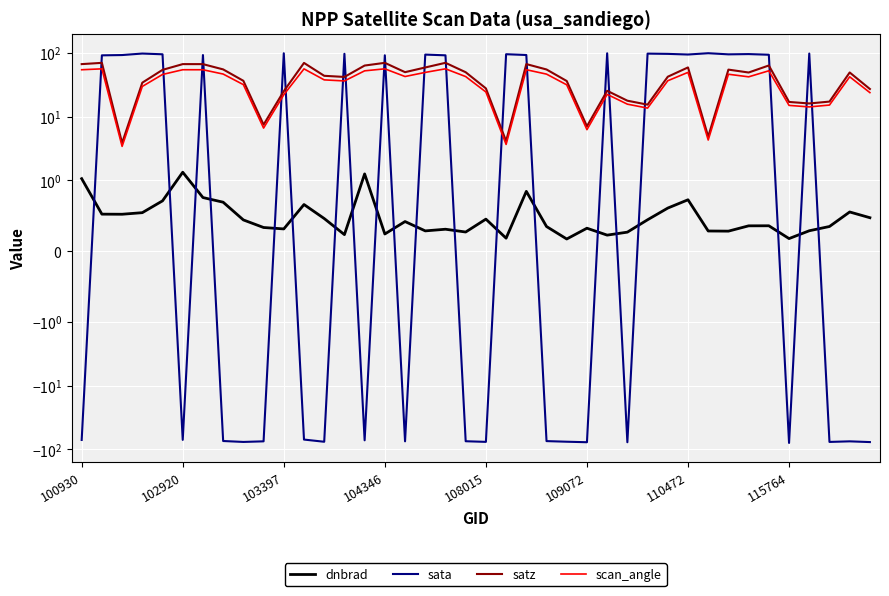

Is it true that dnbrad equals 0.1 at 21?

False